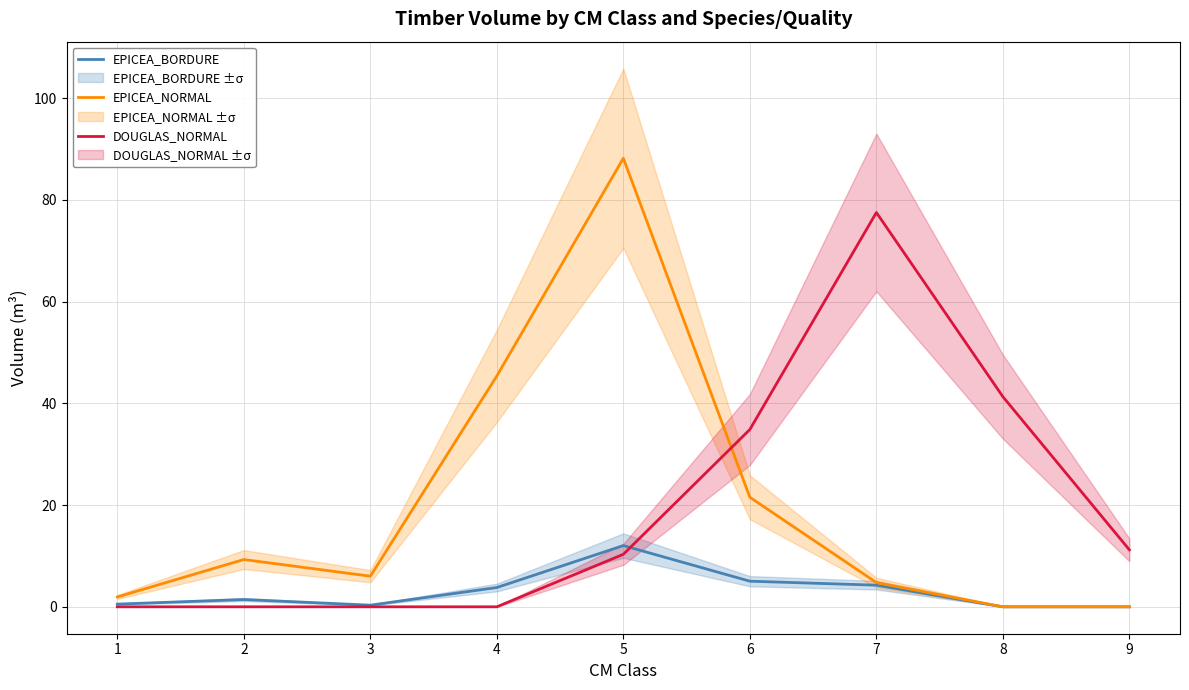

Rank the series at 7 from highest to lowest value.

DOUGLAS_NORMAL, EPICEA_NORMAL, EPICEA_BORDURE